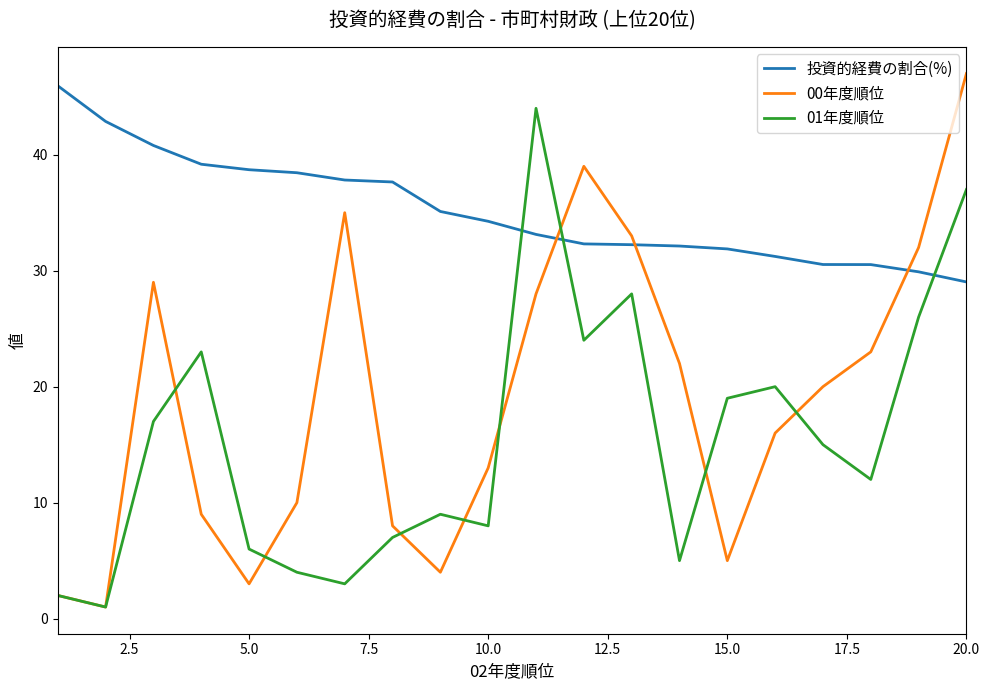

Which series has the widest spread of values?

00年度順位